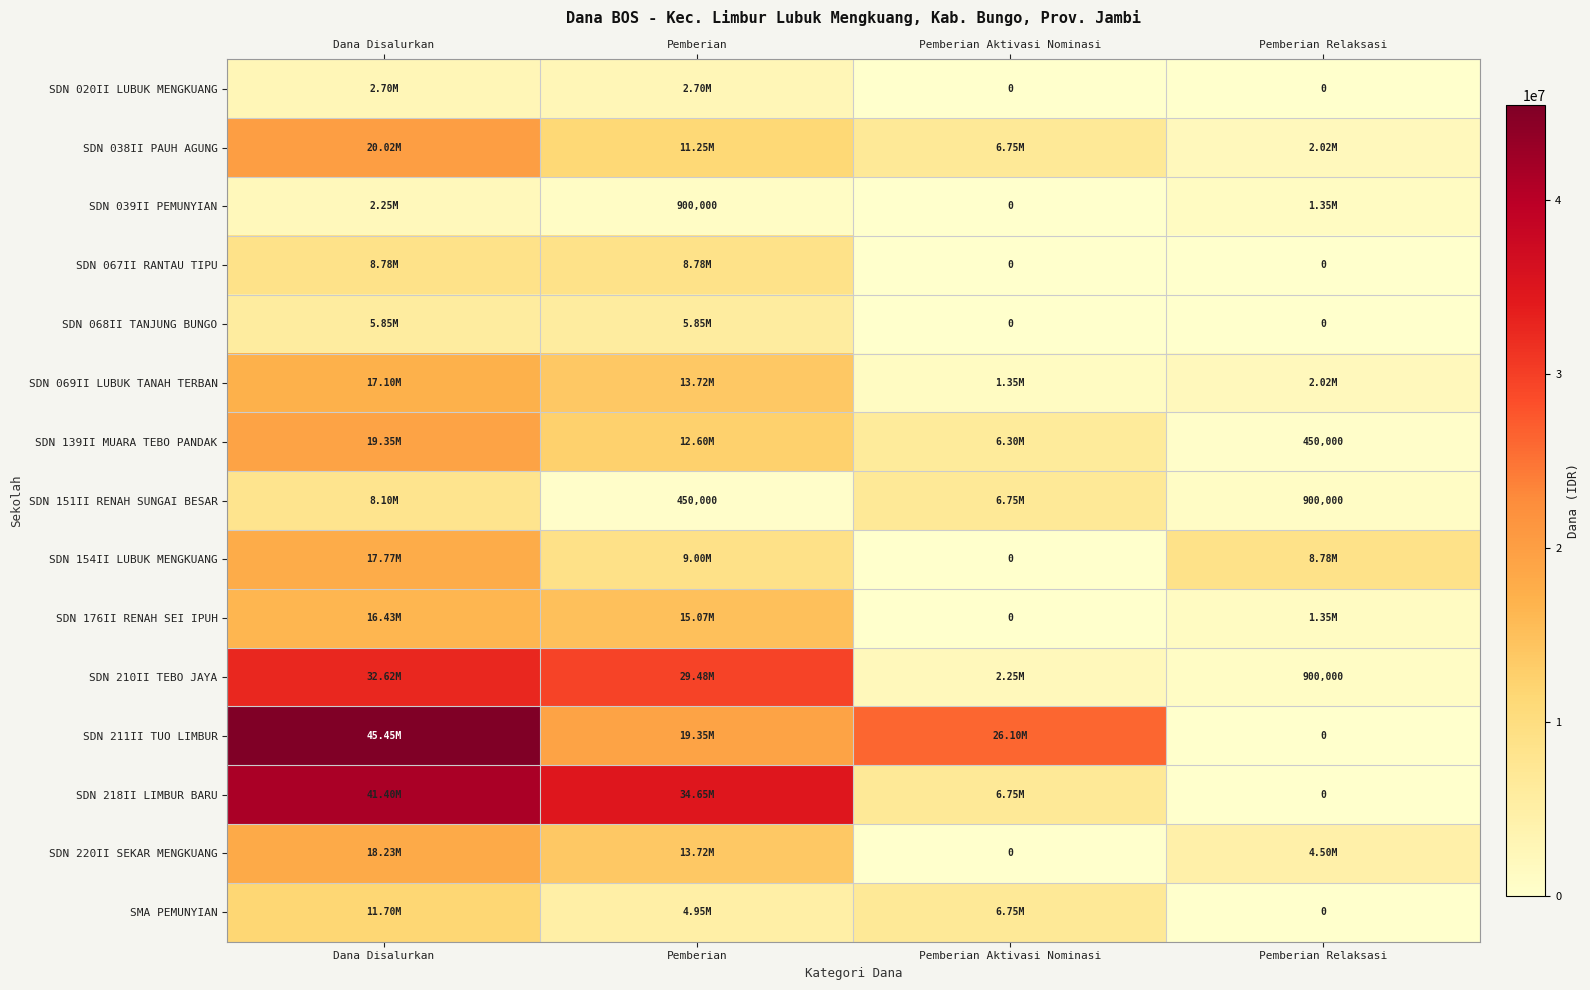

What is the difference between the highest and lowest values at Dana Disalurkan?

43200000